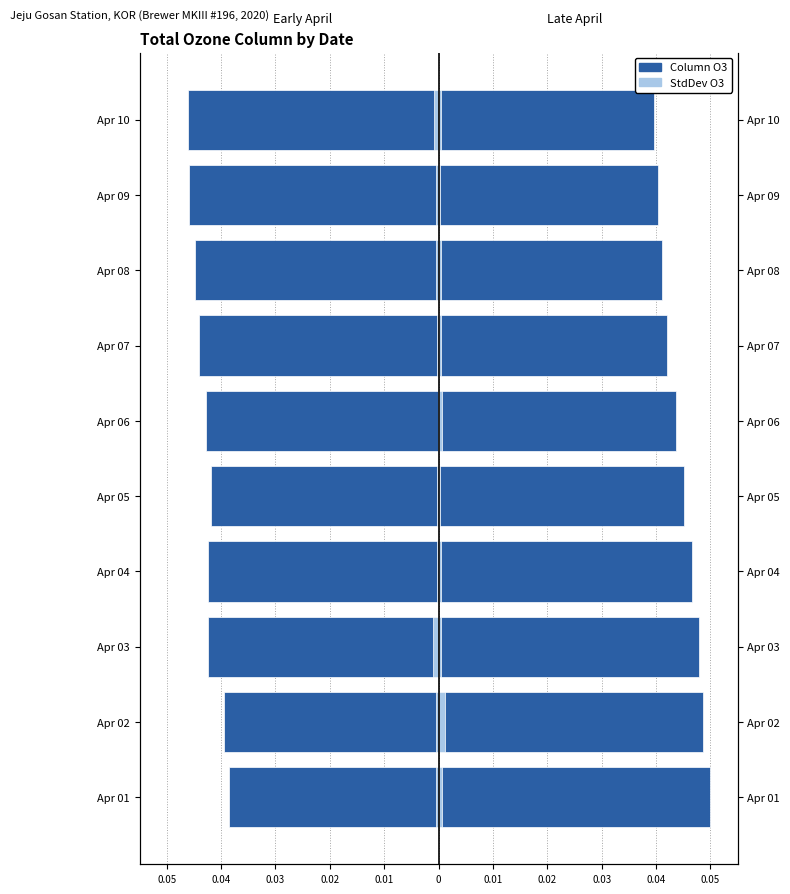

How many bars are there in total?

40